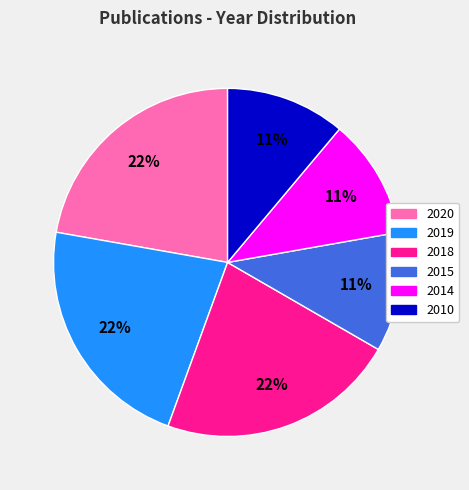

Which has a higher value, 2019 or 2010?

2019